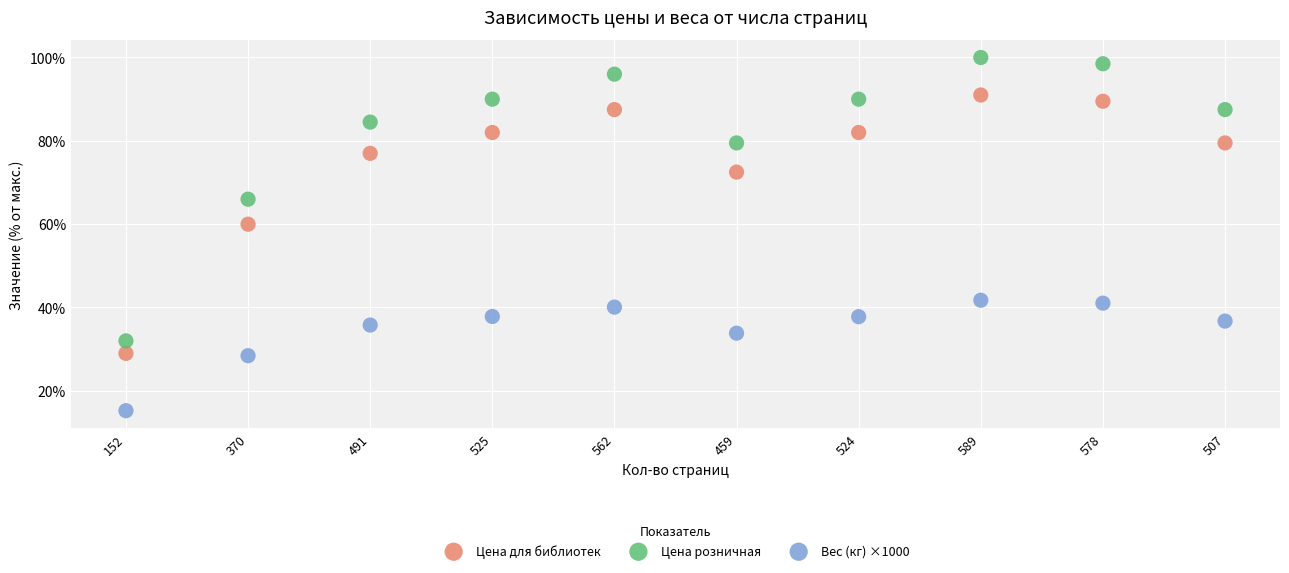

Across all data points, what is the range of Y values (max minus min)?

84.8